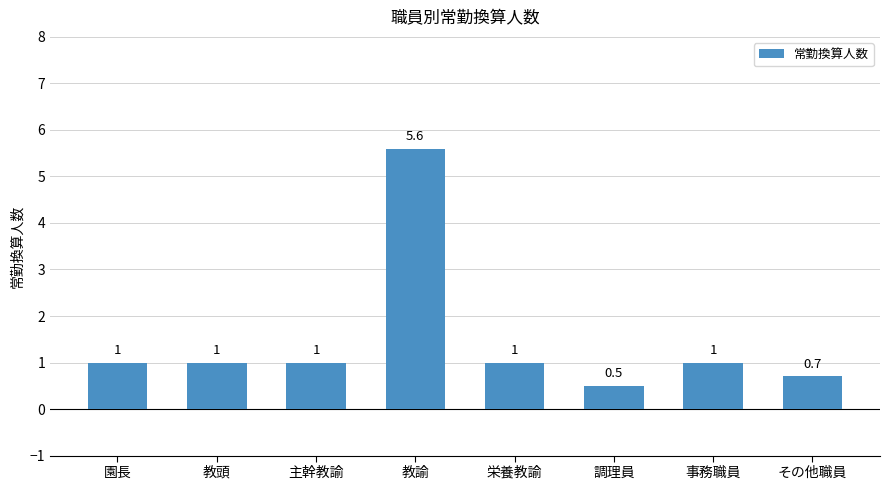

What is the value of the 6th bar from the left?

0.5